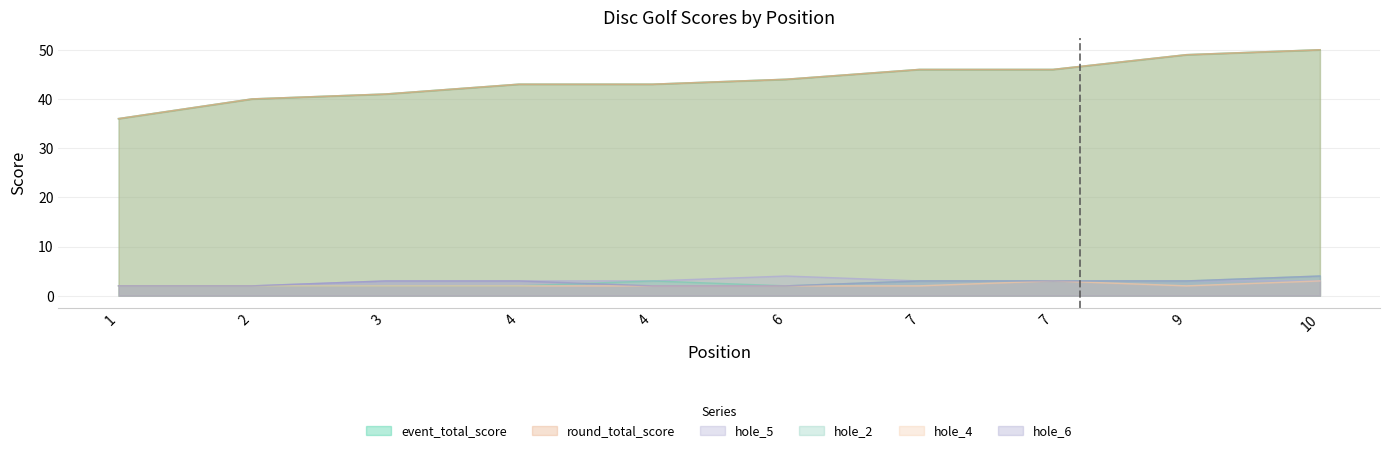

At which label does hole_4 reach its minimum?

1